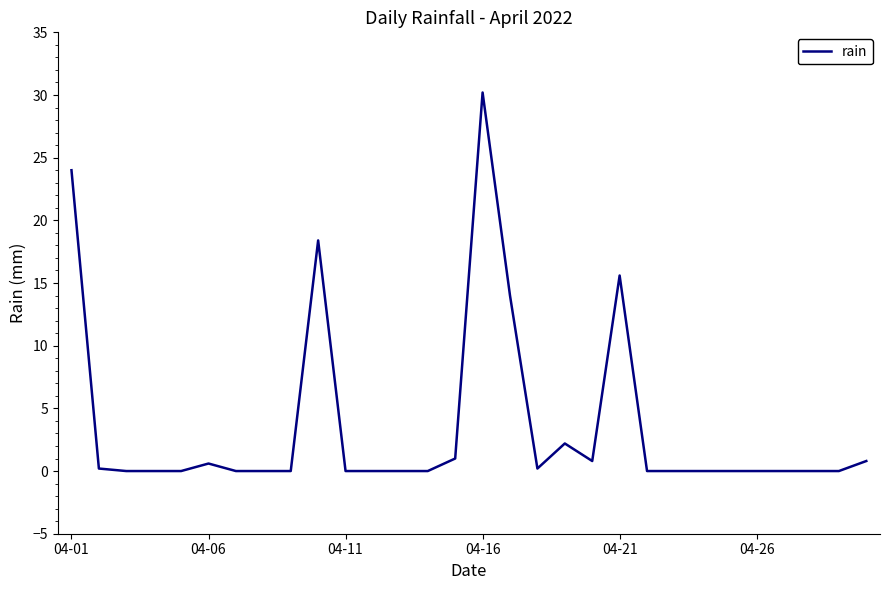

Does the chart display data point markers on the line(s)?

No